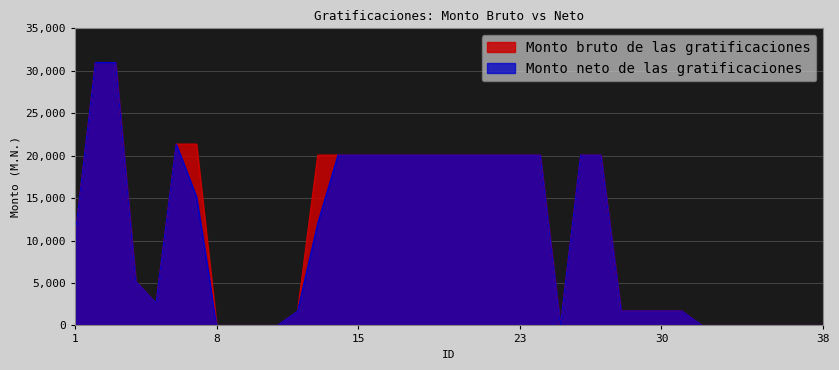

In Monto neto de las gratificaciones, how many points are lower than both neighbors (excluding endpoints)?

2